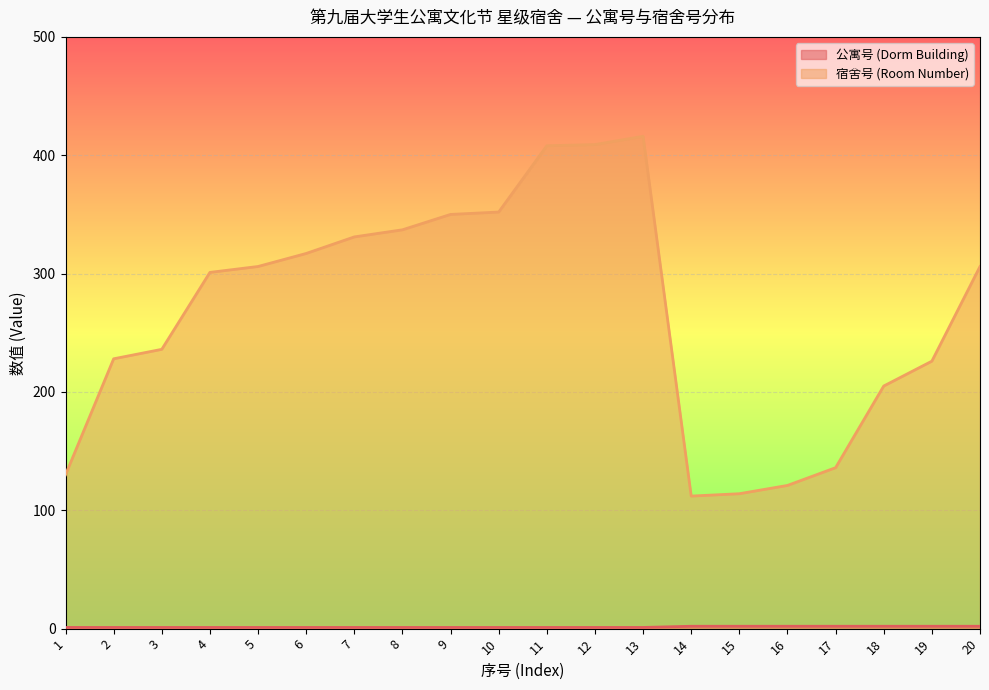

What is the sum of all 公寓号 (Dorm Building) values?

27